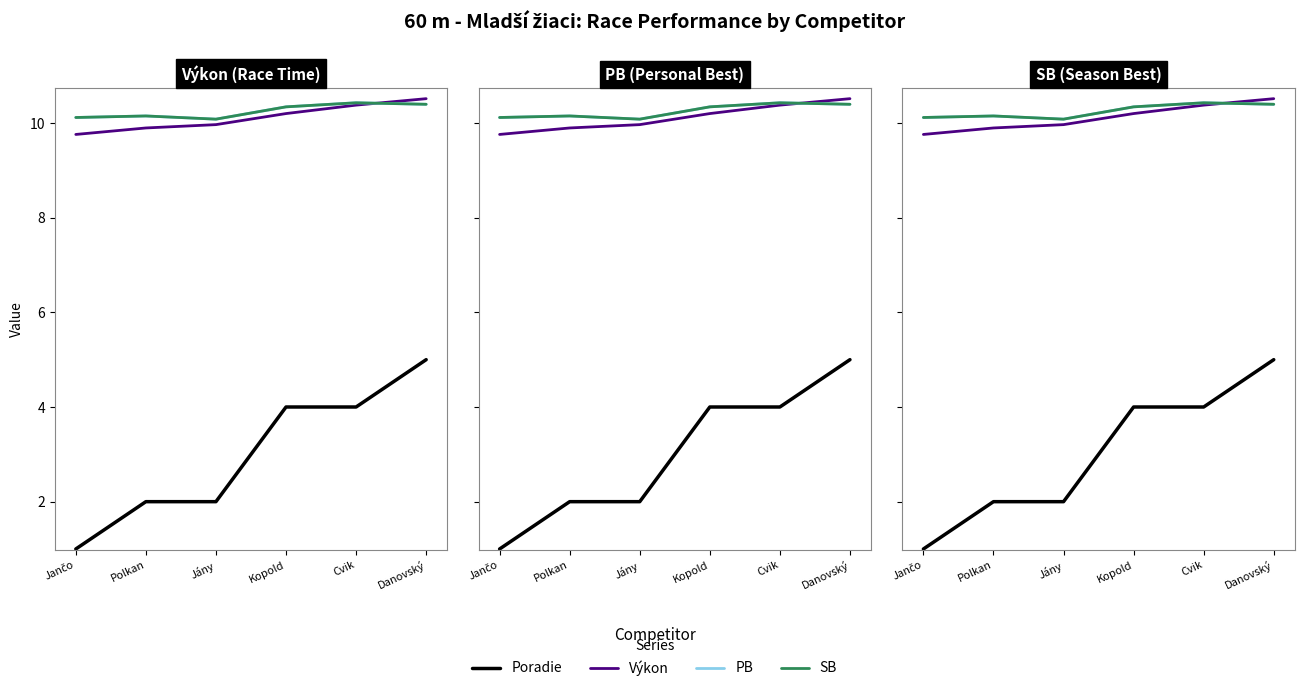

Rank the categories by SB value from lowest to highest.

Jány, Jančo, Polkan, Kopold, Danovský, Cvik